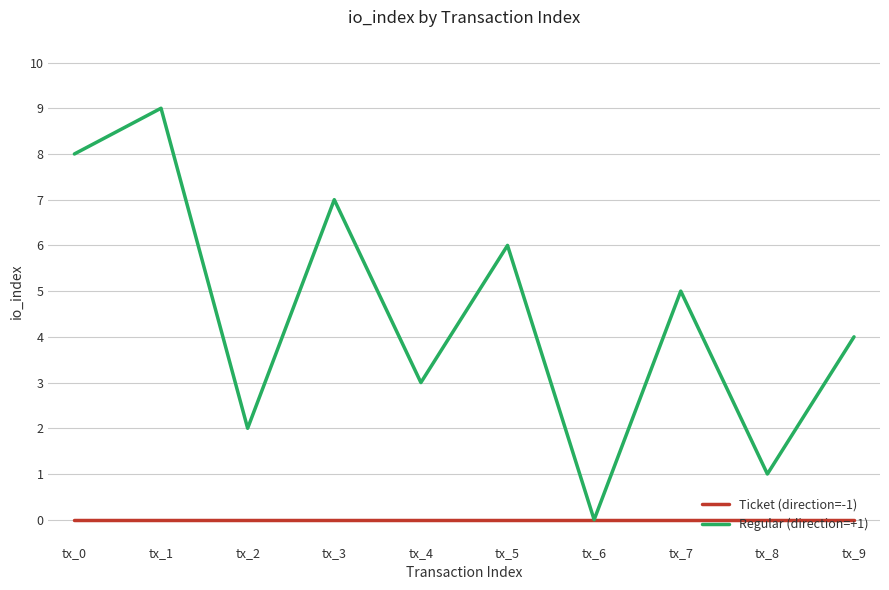

In Regular (direction=+1), how many points are higher than both neighbors (excluding endpoints)?

4